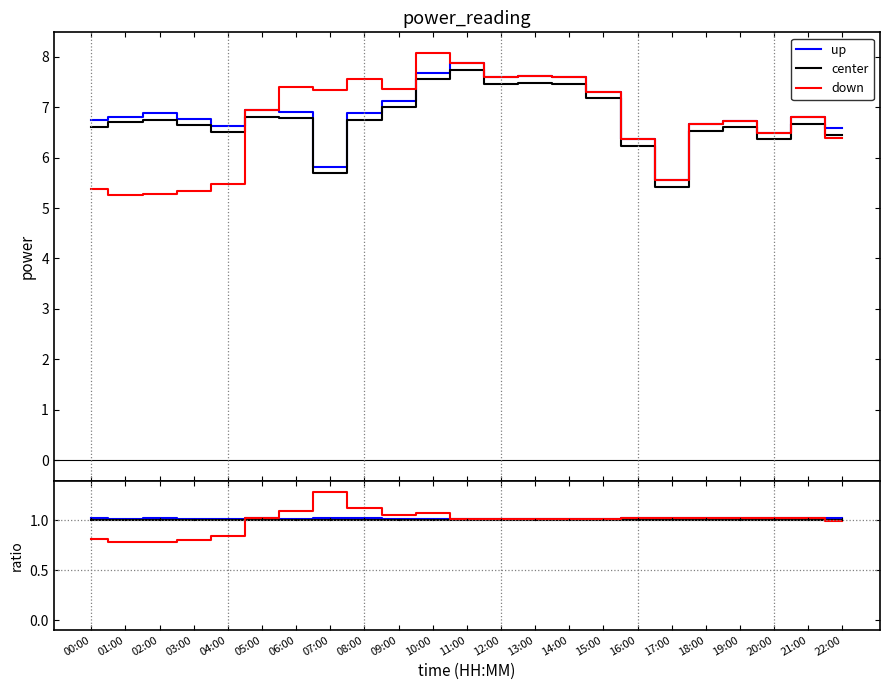

Where is the first local maximum for down?

07:00